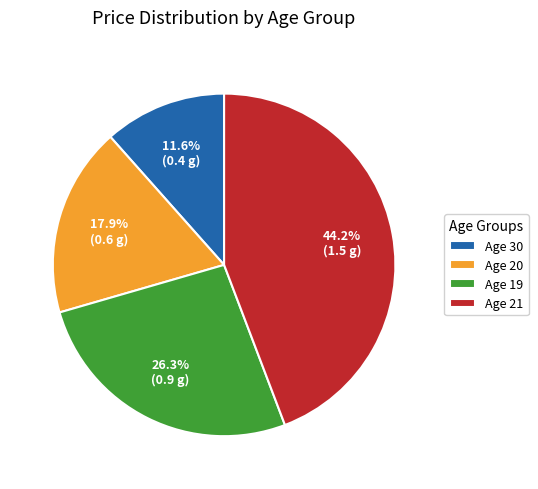

How much of the chart is everything except Age 19?

73.7%